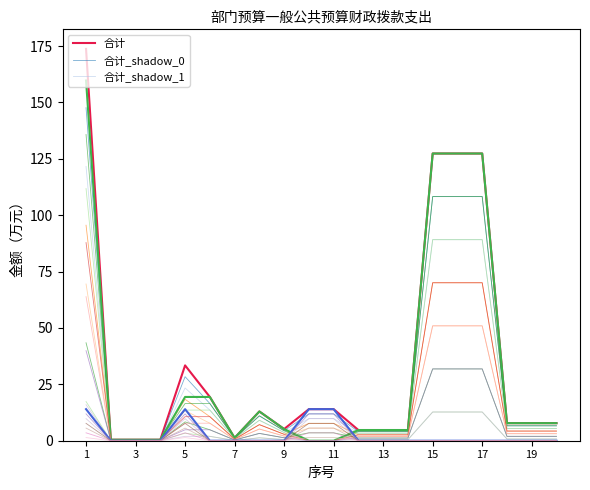

Does the chart have visible grid lines?

No